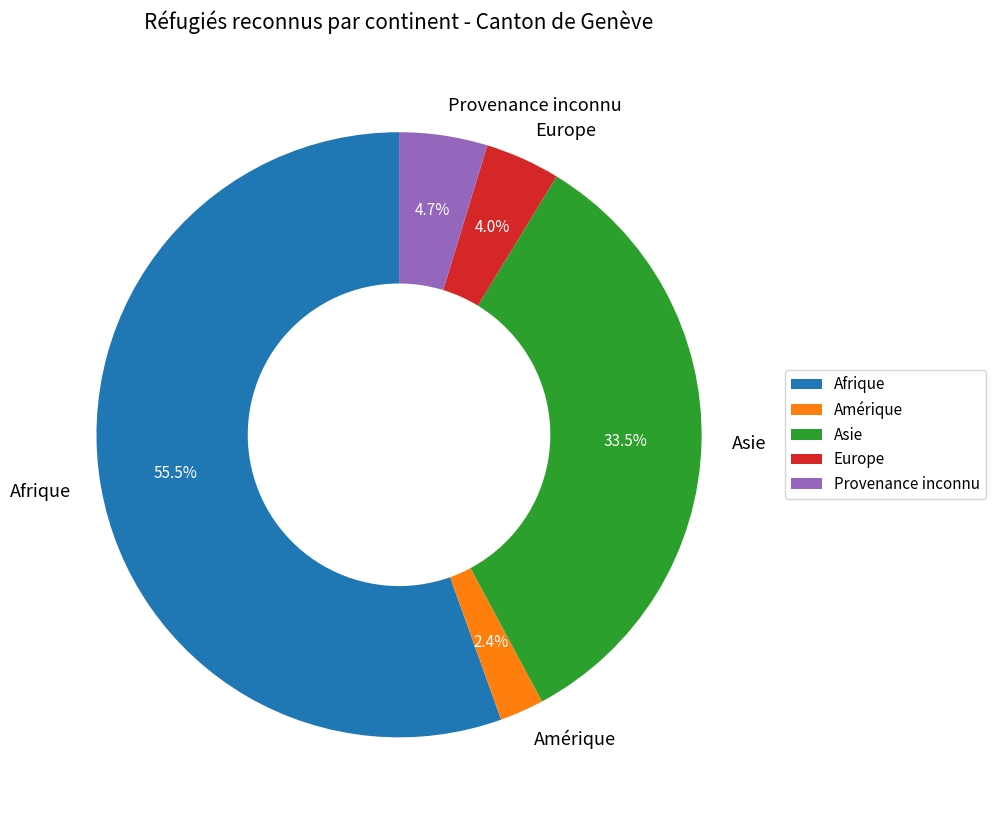

To the nearest percent, what is the difference between the largest and smallest slice percentages?

53%